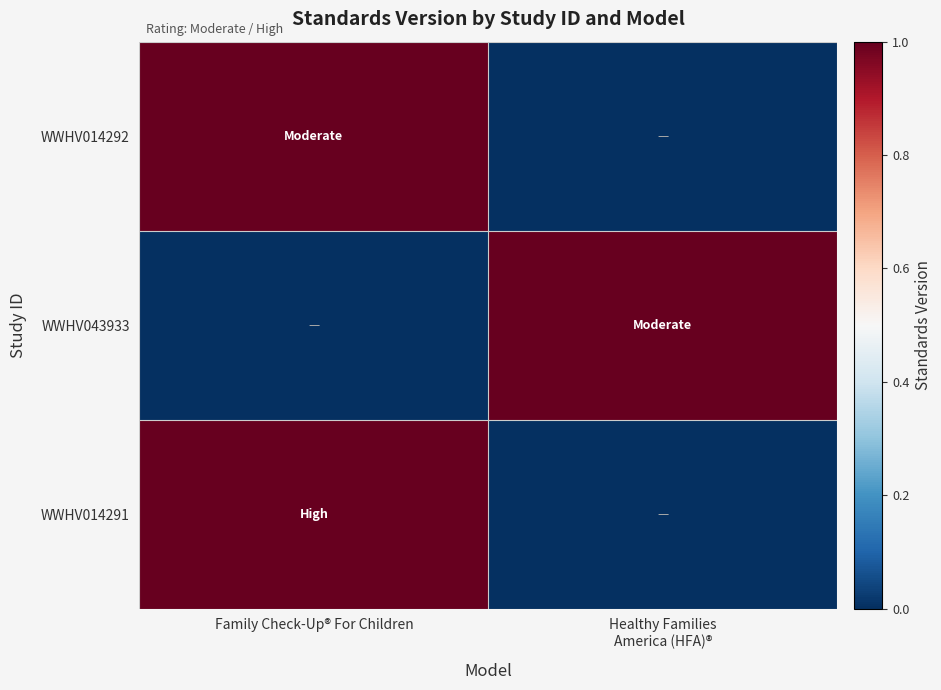

At how many categories does at least one series exceed 0?

2